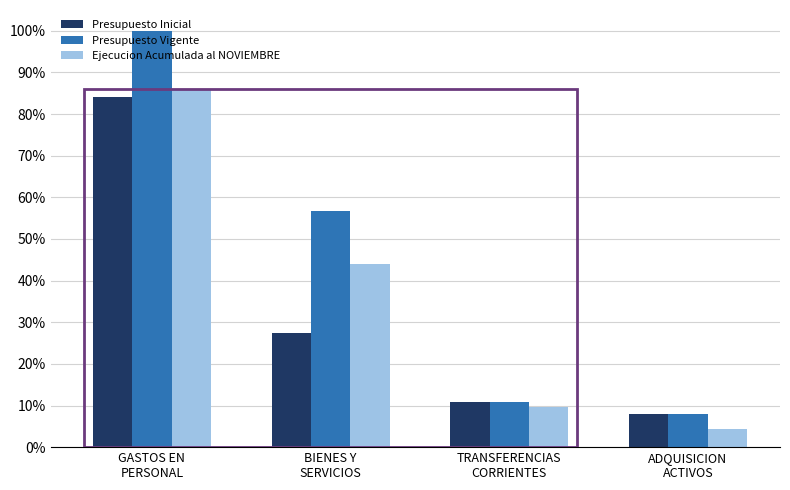

Rank the categories by Presupuesto Inicial value from highest to lowest.

GASTOS EN
PERSONAL, BIENES Y
SERVICIOS, TRANSFERENCIAS
CORRIENTES, ADQUISICION
ACTIVOS